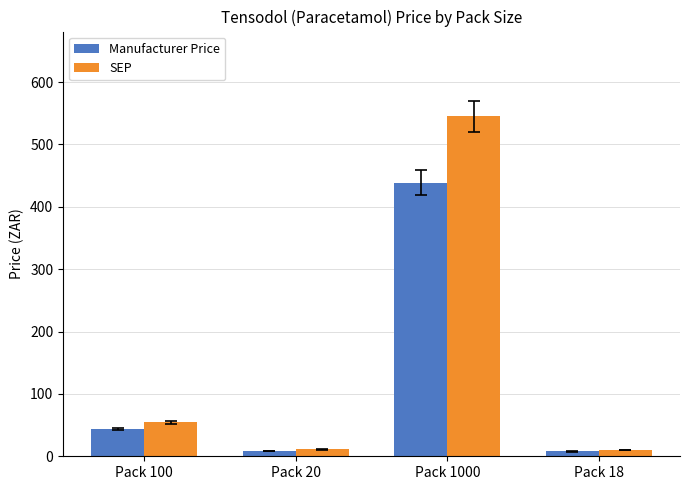

The value of Manufacturer Price at Pack 100 is 43.9. True or false?

True